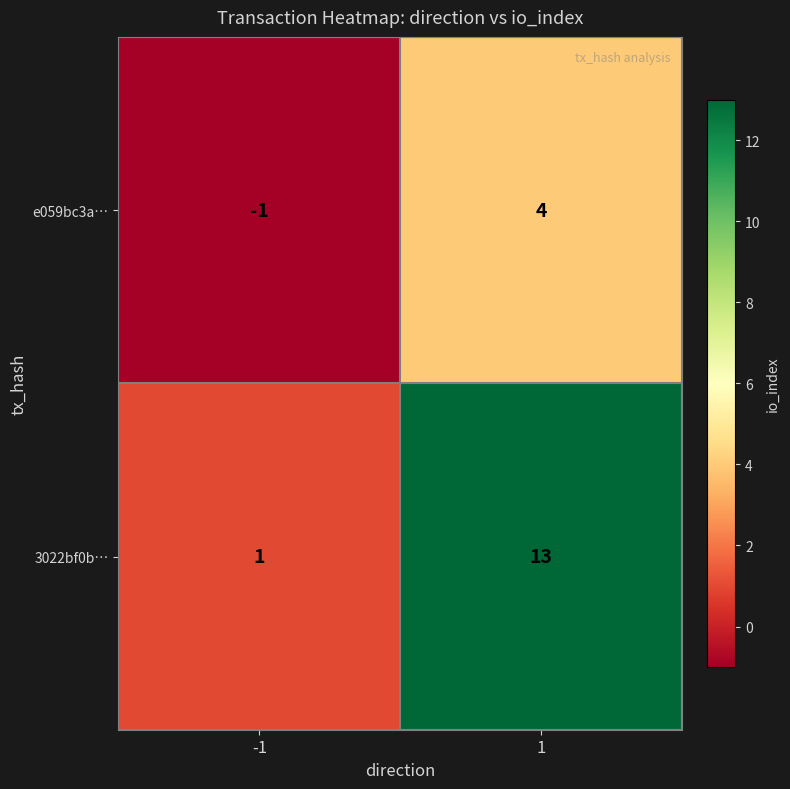

What is the sum of the 3022bf0b… values at 1 and -1?

14